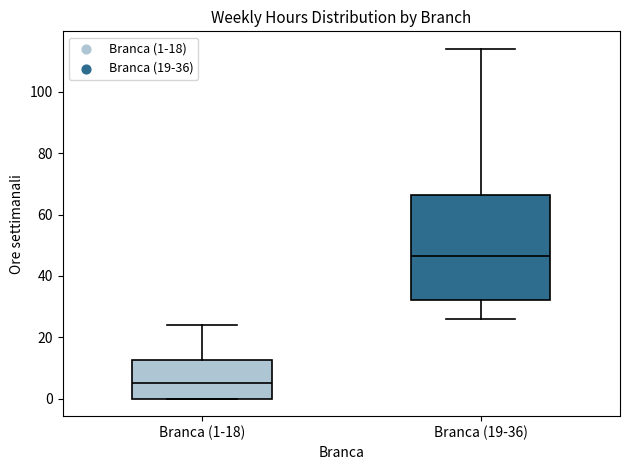

Reading left to right, read every box against the y-axis: the position of its median line, the range the box covers, and the ends of its whiskers. The values are not printed on the chart, so give them approximately, as read against the axis.

Branca (1-18): median 6, box 0 to 12, whiskers 0 to 24
Branca (19-36): median 46, box 32 to 66, whiskers 26 to 114